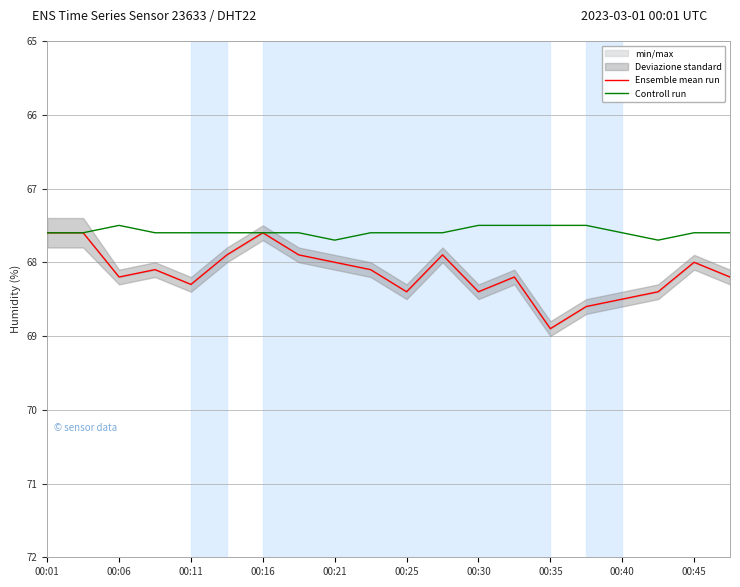

What is the maximum value for Ensemble mean run?

68.9